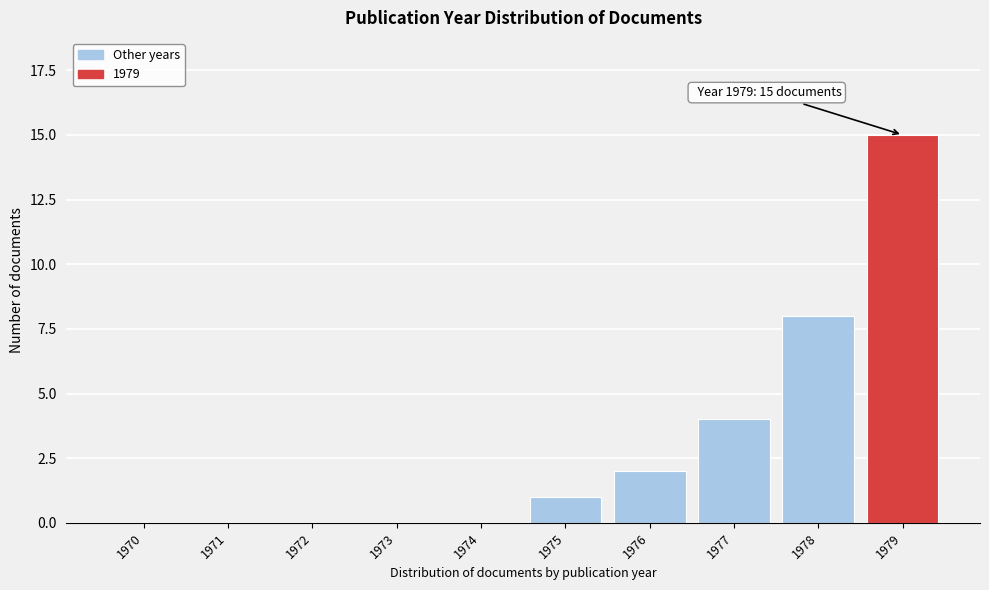

Reading left to right, transcribe all the data shown in this chart.

1970=0	1971=0	1972=0	1973=0	1974=0	1975=1	1976=2	1977=4	1978=8	1979=15